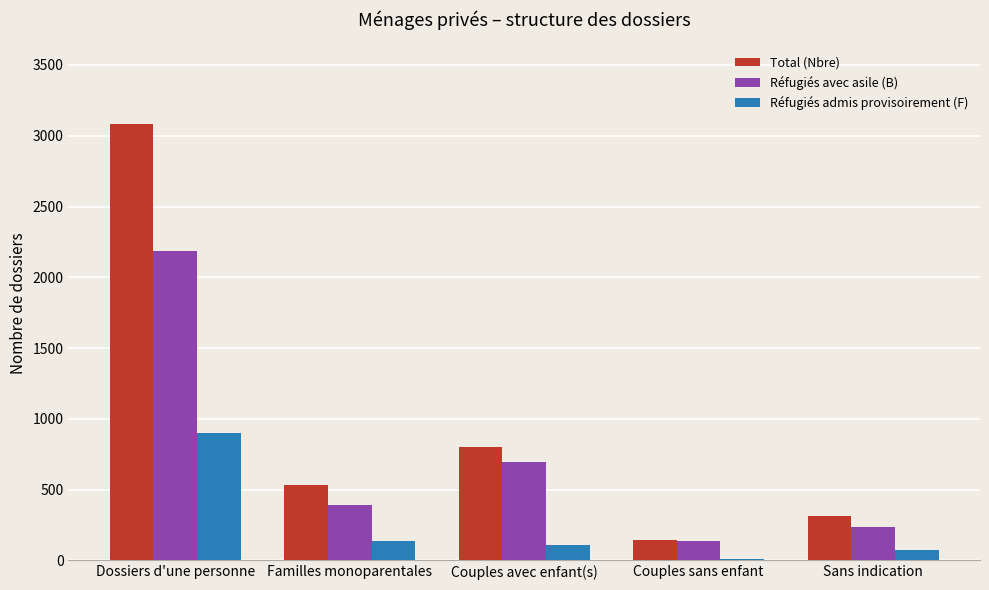

What is the difference between the Réfugiés admis provisoirement (F) values at Couples sans enfant and Couples avec enfant(s)?

99